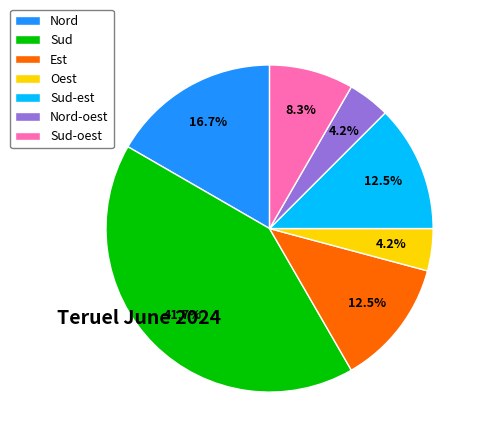

What is the largest slice in the pie chart?

Sud